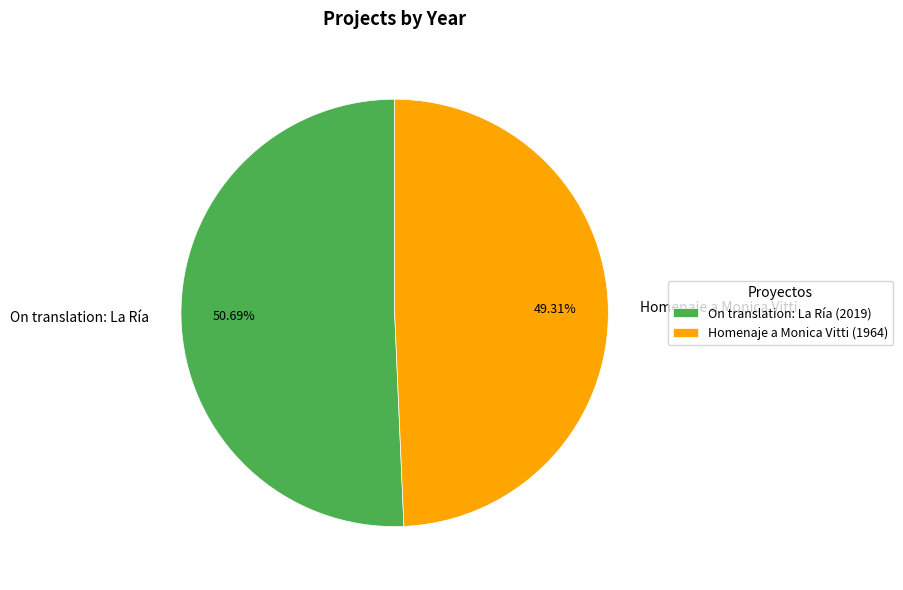

Rank the categories by value from lowest to highest.

Homenaje a Monica Vitti, On translation: La Ría